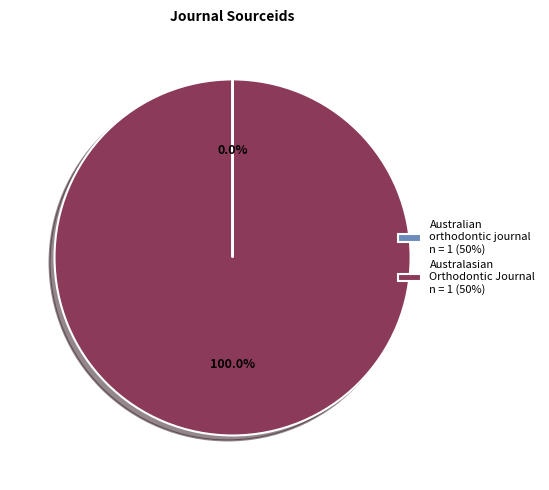

Does any single category account for the majority?

Yes